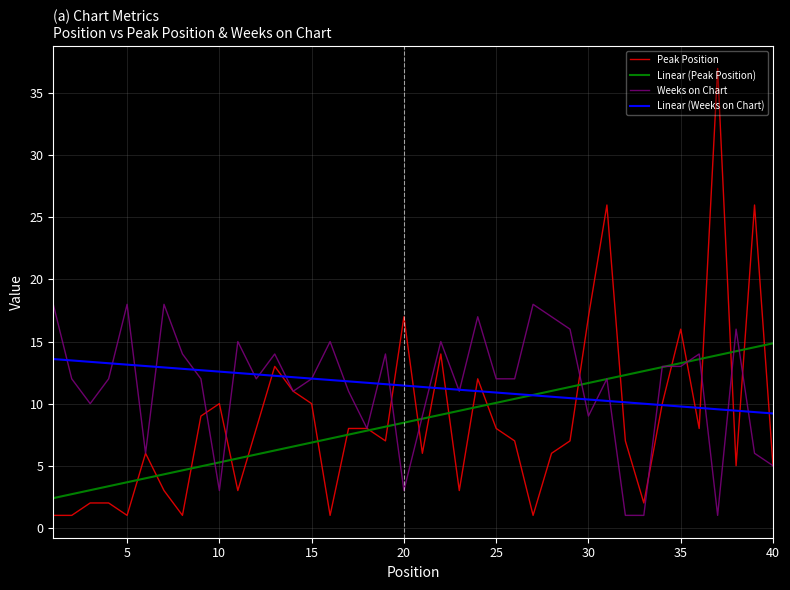

Which series has the widest spread of values?

Peak Position